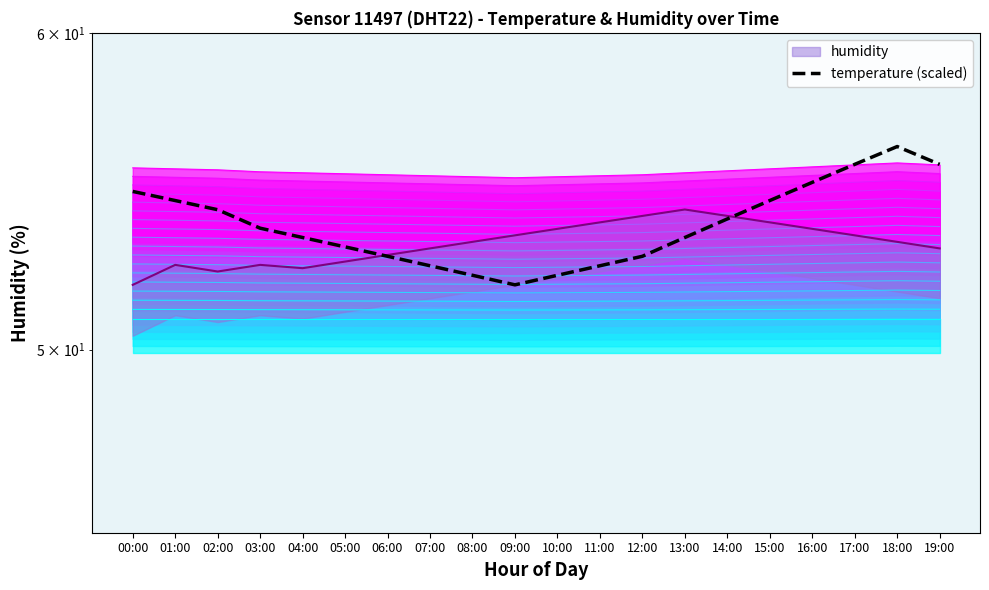

Read the value at 02:00.

54.2